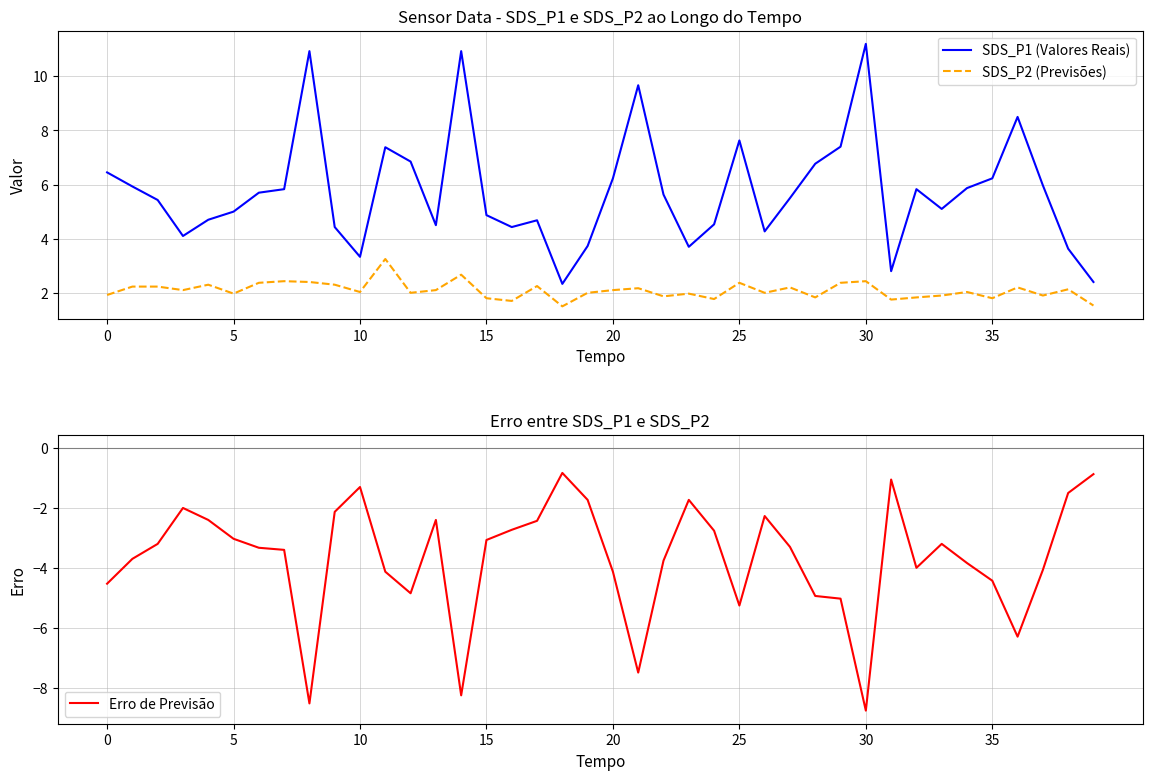

Rank the series by their average value, from highest to lowest.

SDS_P1 (Valores Reais), SDS_P2 (Previsões), Erro de Previsão